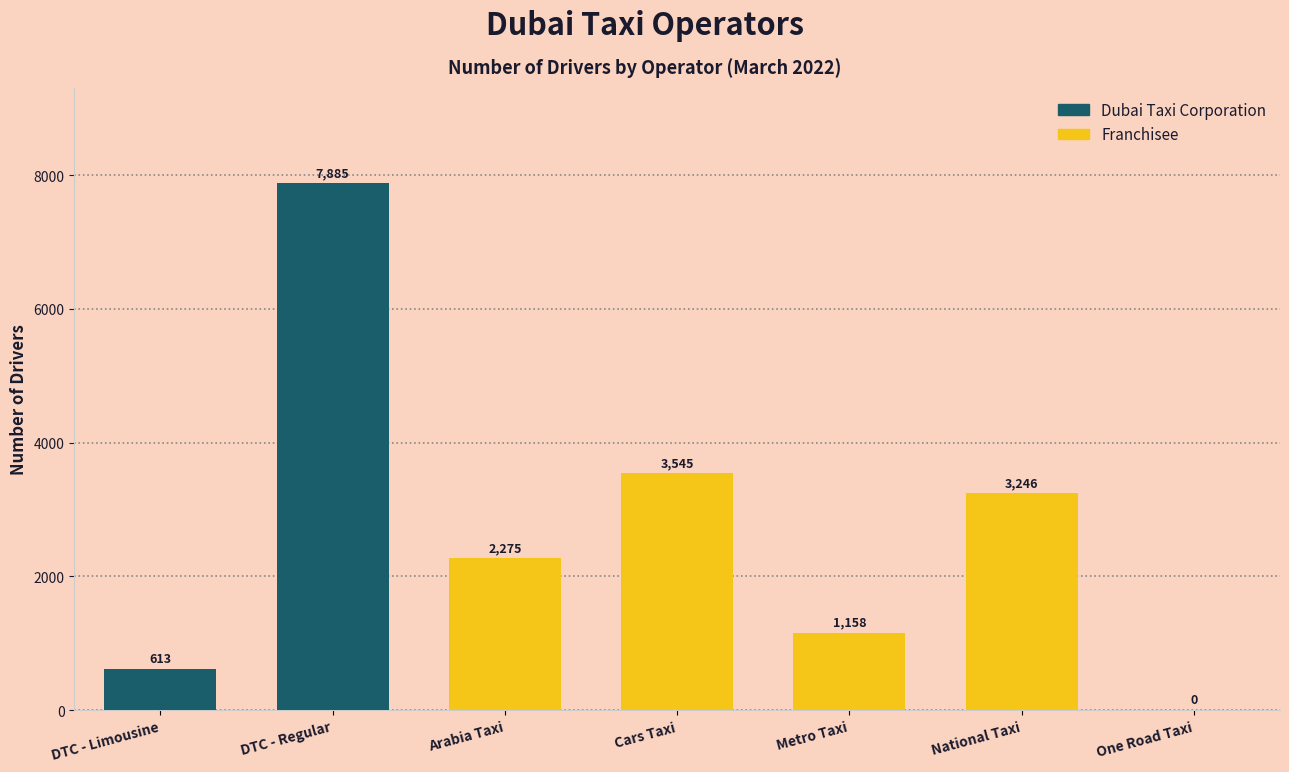

True or false: the data shows 3279 at DTC - Regular.

False